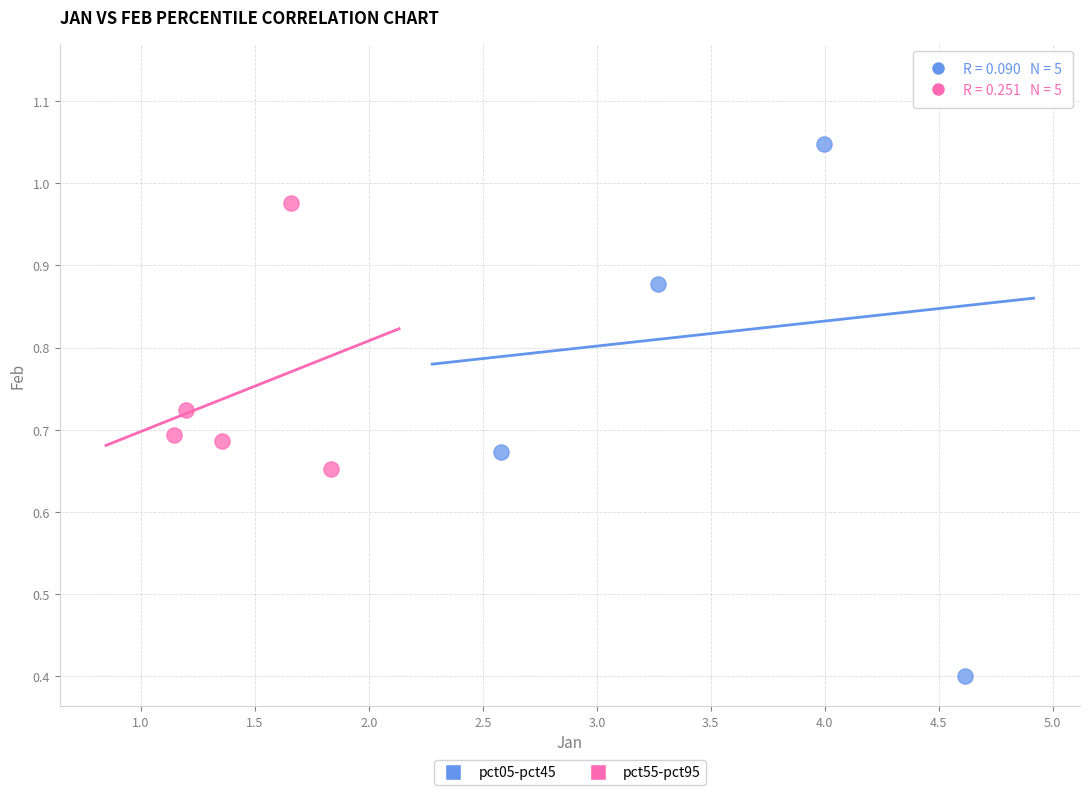

What are all the series names shown in the legend?

pct05-pct45, pct55-pct95